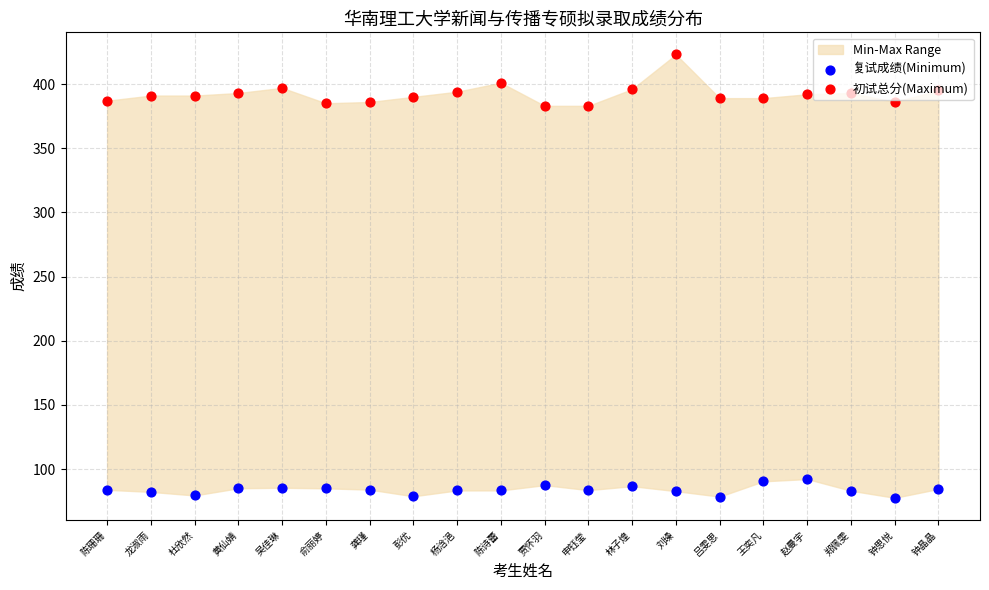

Which series reaches the minimum Y coordinate?

复试成绩(Minimum)